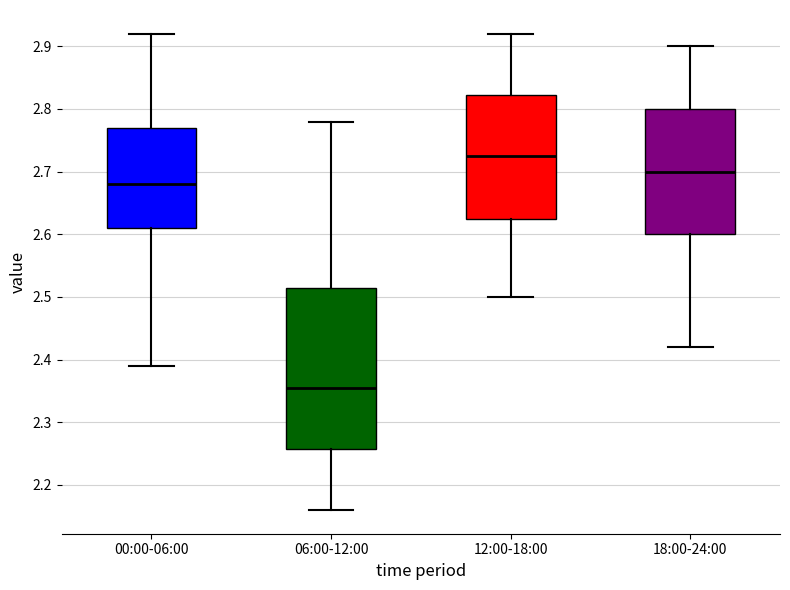

Reading left to right, read every box against the y-axis: the position of its median line, the range the box covers, and the ends of its whiskers. The values are not printed on the chart, so give them approximately, as read against the axis.

00:00-06:00: median 2.68, box 2.61 to 2.77, whiskers 2.39 to 2.92
06:00-12:00: median 2.36, box 2.26 to 2.52, whiskers 2.16 to 2.78
12:00-18:00: median 2.73, box 2.63 to 2.82, whiskers 2.50 to 2.92
18:00-24:00: median 2.70, box 2.60 to 2.80, whiskers 2.42 to 2.90